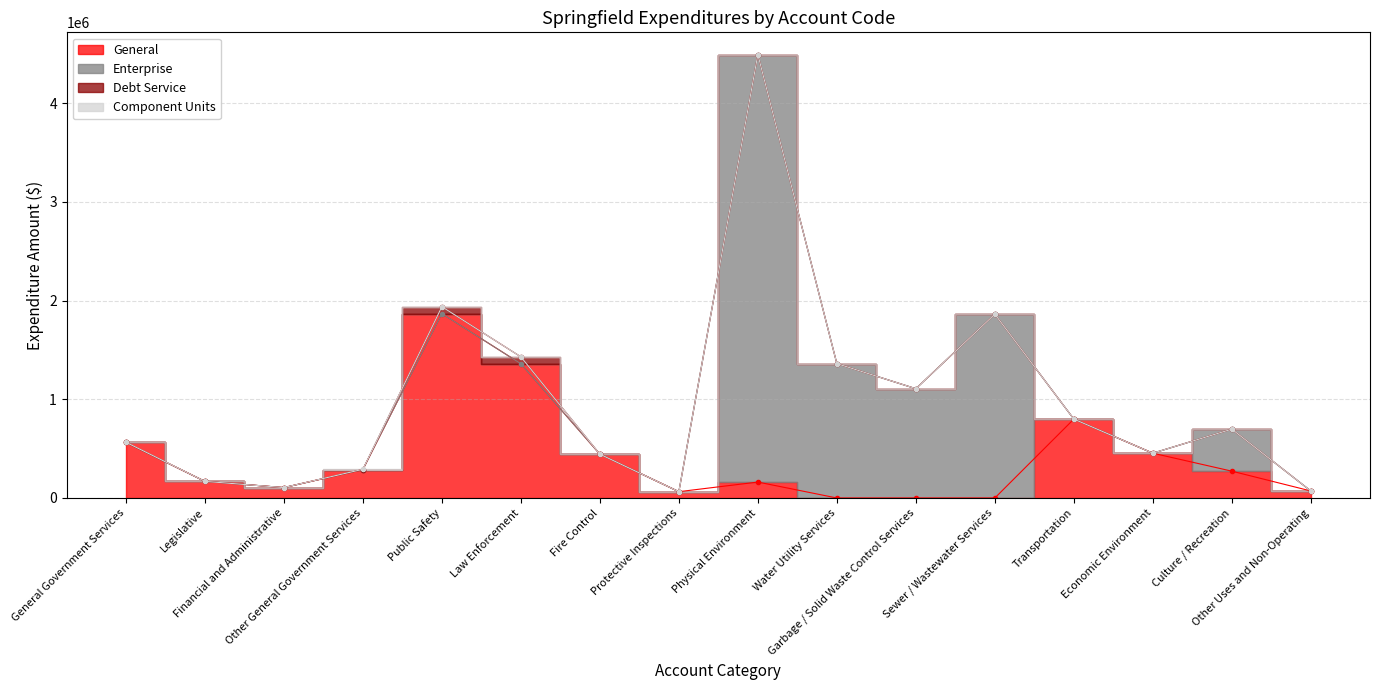

What is the label of the 6th point from the right?

Garbage / Solid Waste Control Services